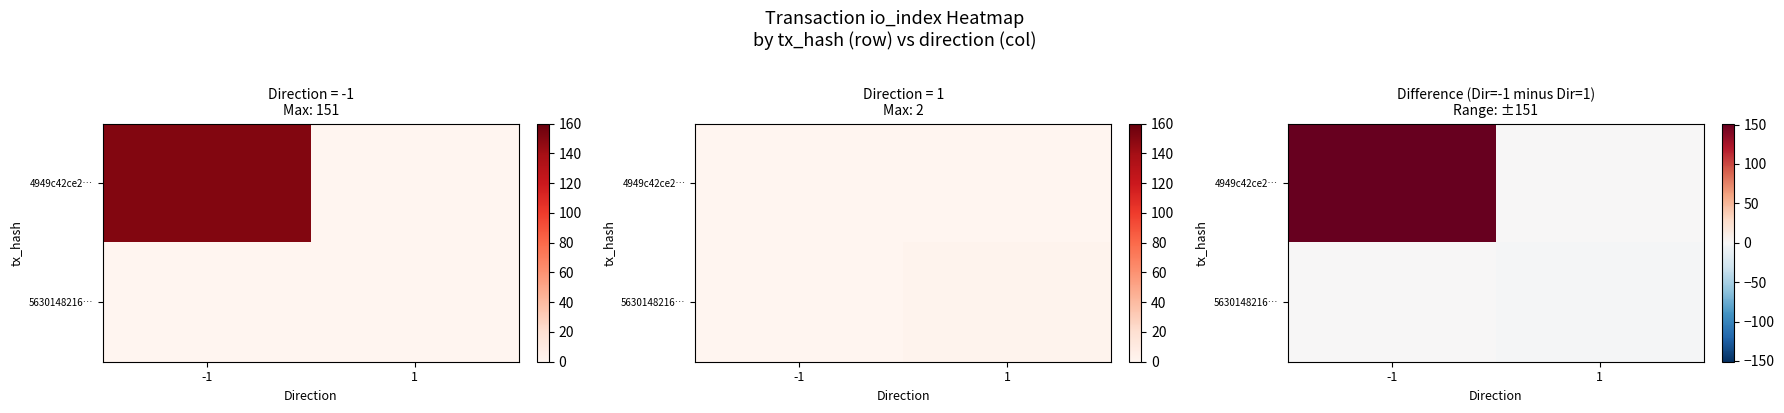

How many series are shown in this chart?

2